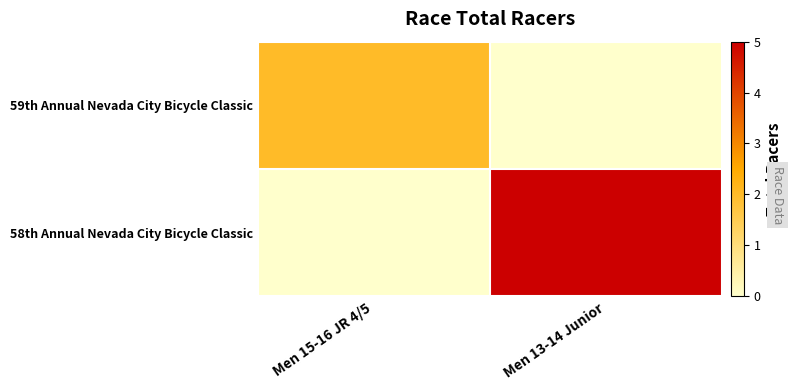

Which series has the largest range (max minus min)?

58th Annual Nevada City Bicycle Classic